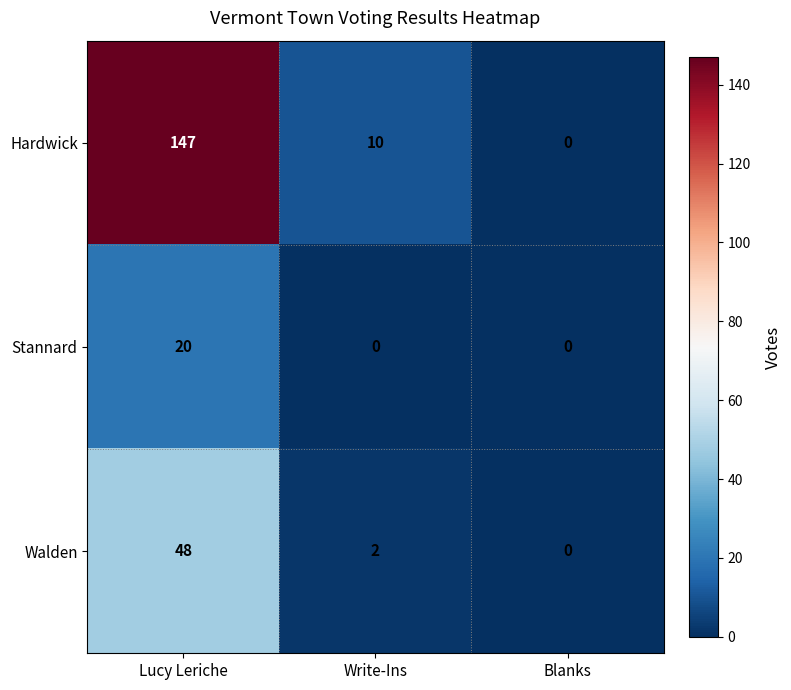

At which label does Walden first exceed 2?

Lucy Leriche